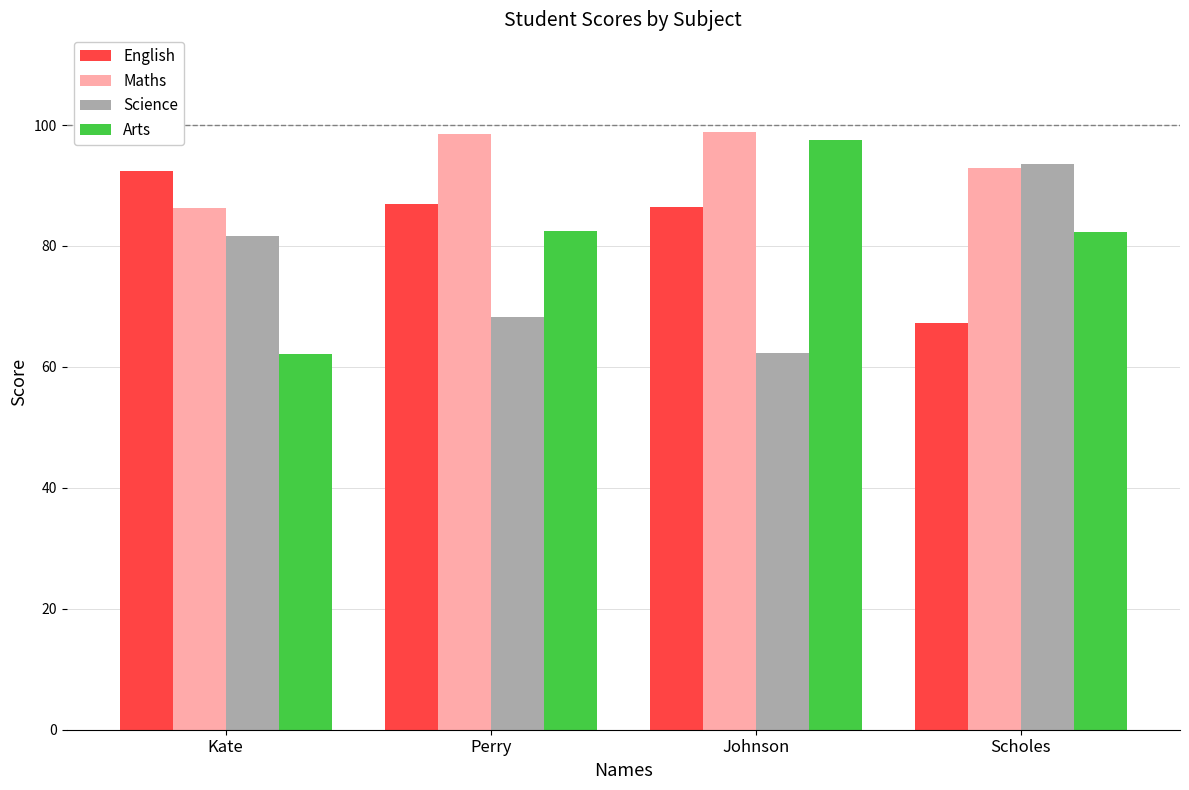

What is the smallest value displayed?

62.2